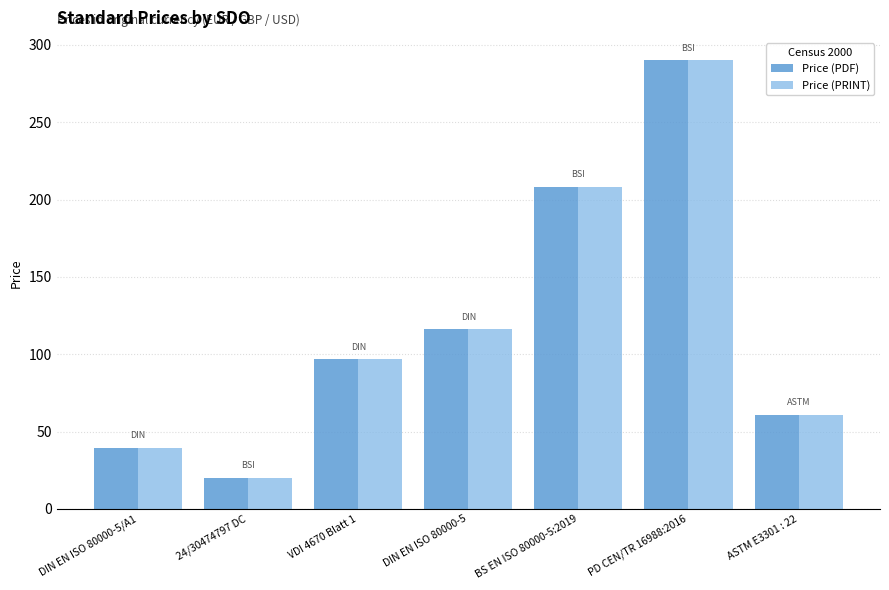

List the labels in order of Price (PDF) value, smallest first.

24/30474797 DC, DIN EN ISO 80000-5/A1, ASTM E3301 : 22, VDI 4670 Blatt 1, DIN EN ISO 80000-5, BS EN ISO 80000-5:2019, PD CEN/TR 16988:2016